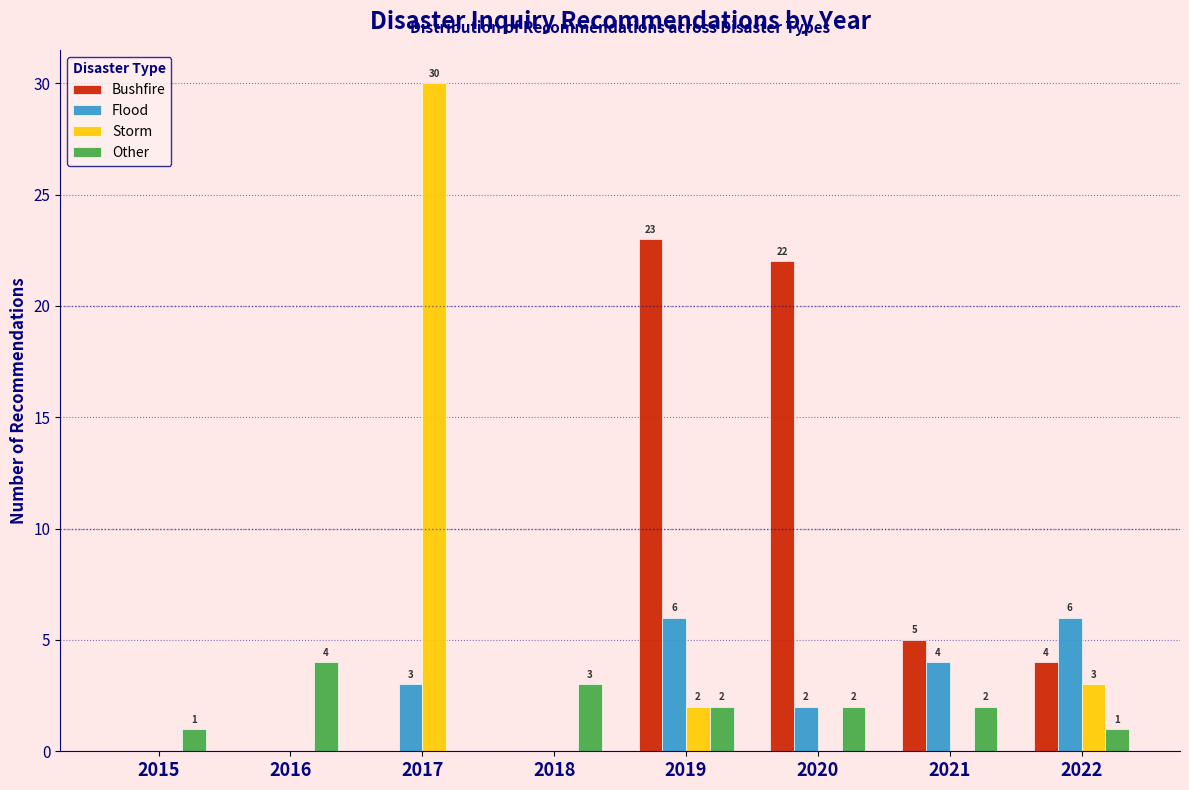

Reading right to left, list all the values displayed in this chart.

Bushfire: 2022=4	2021=5	2020=22	2019=23	2018=0	2017=0	2016=0	2015=0
Flood: 2022=6	2021=4	2020=2	2019=6	2018=0	2017=3	2016=0	2015=0
Storm: 2022=3	2021=0	2020=0	2019=2	2018=0	2017=30	2016=0	2015=0
Other: 2022=1	2021=2	2020=2	2019=2	2018=3	2017=0	2016=4	2015=1